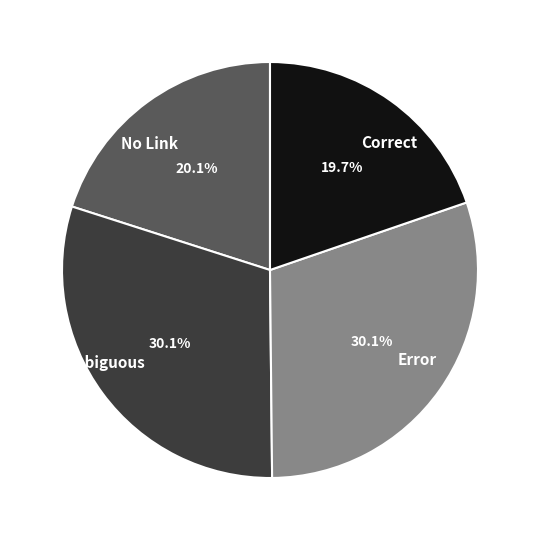

Does Correct account for over 50% of the chart?

No